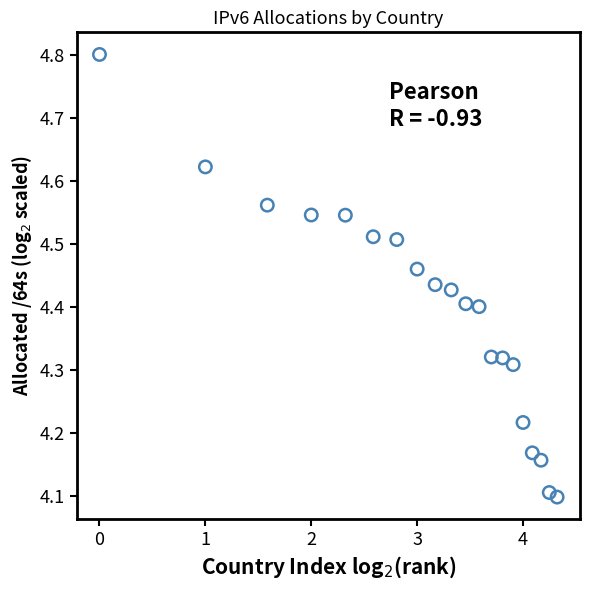

What is the range of Y values (max minus min)?

0.7